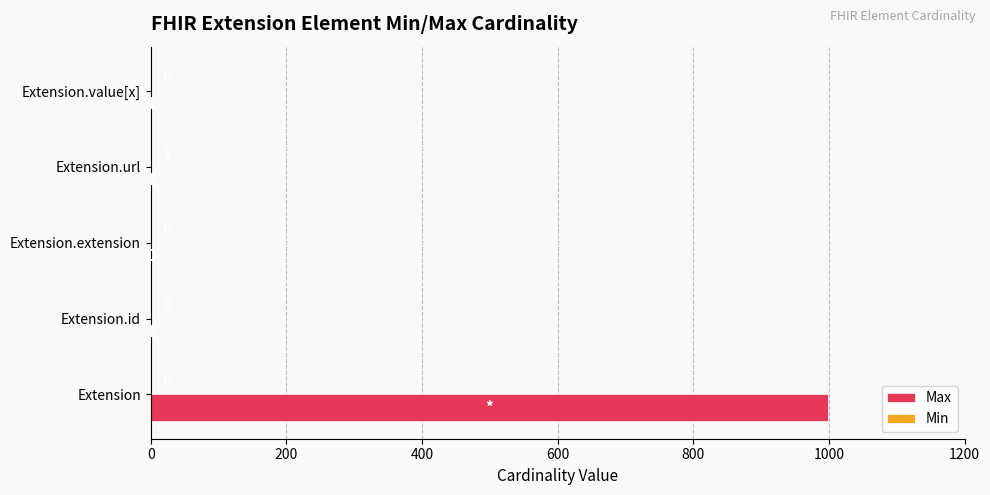

Which series has the largest total across all categories?

Max